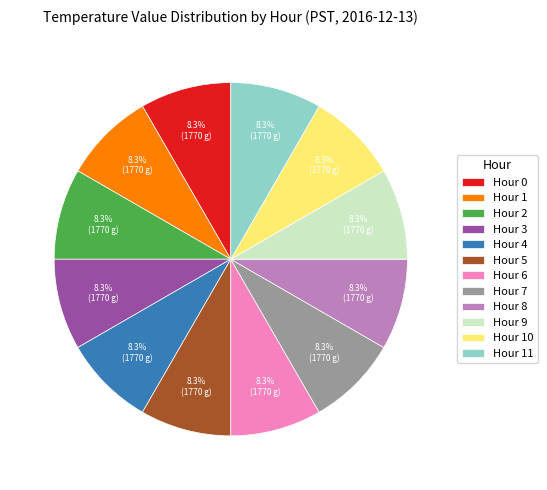

Count the number of slices in the pie.

12